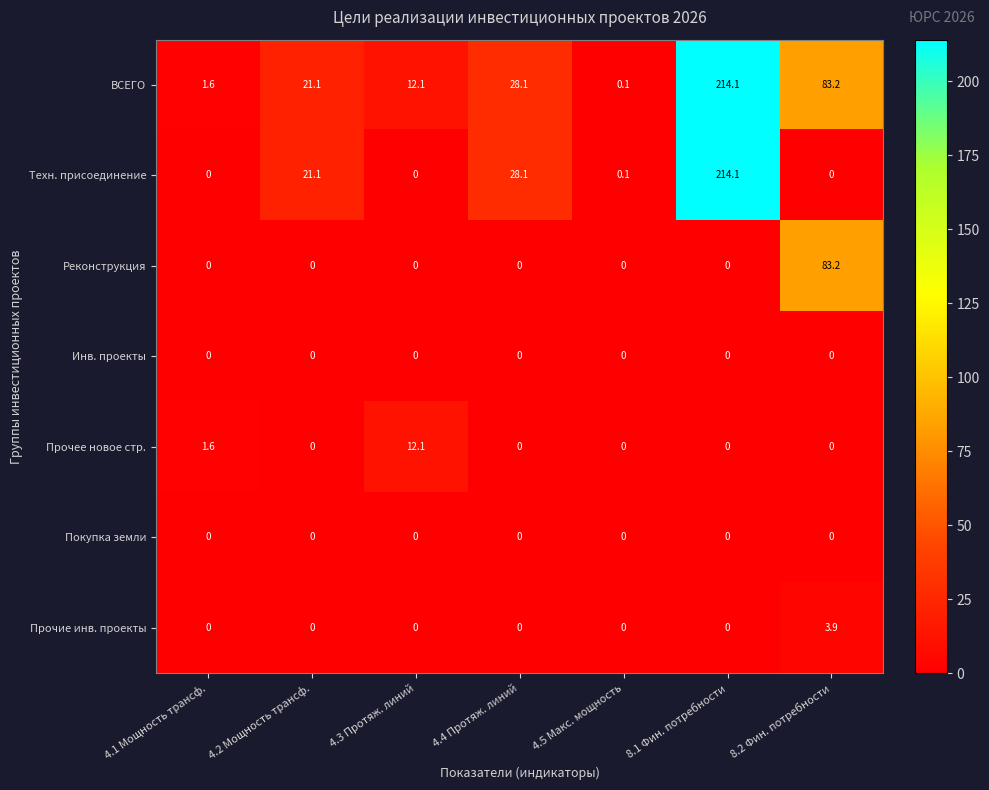

How many values in Прочее новое стр. are above zero?

2